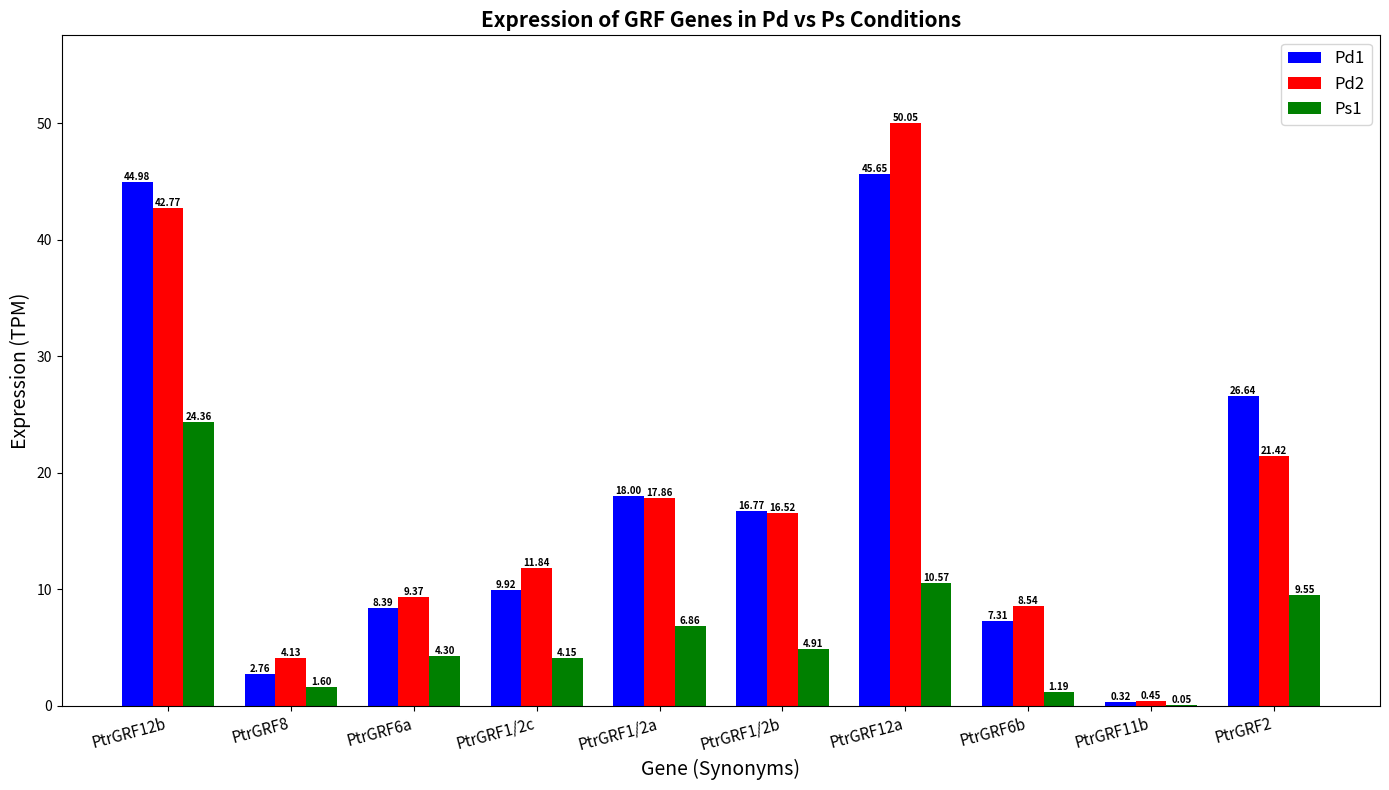

How many series are shown in this chart?

3